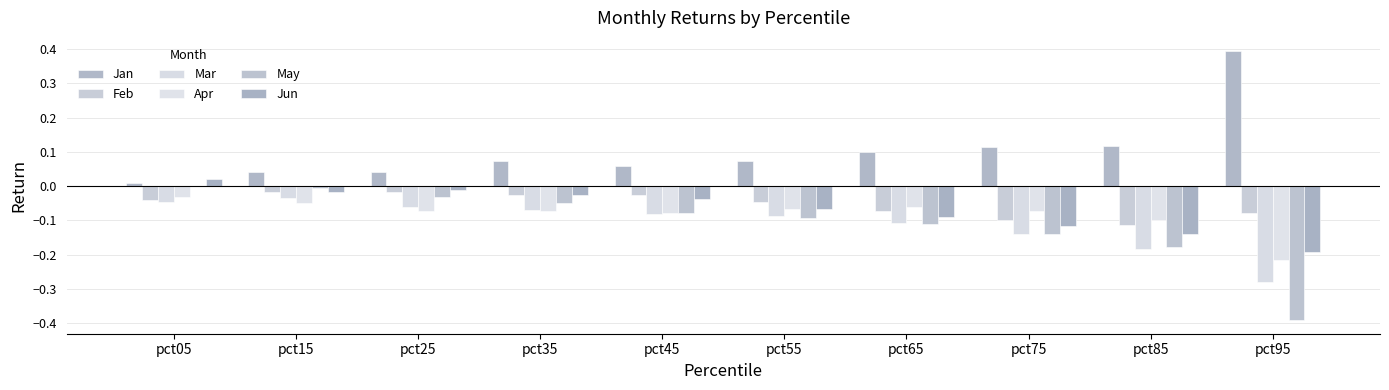

Which category has the lowest value across all series?

pct95